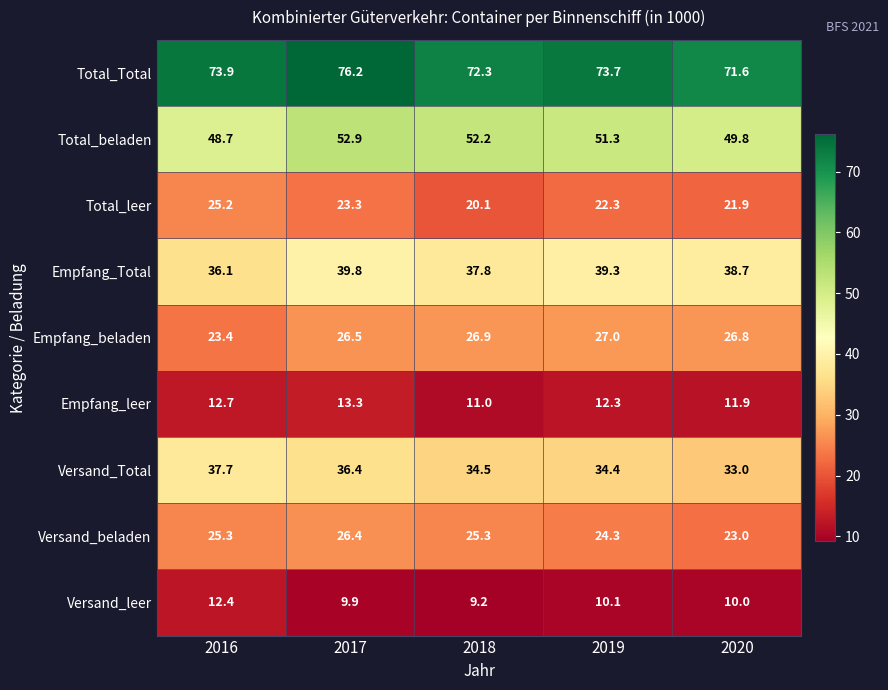

True or false: Total_beladen has a value of 52.9 at 2017.

True